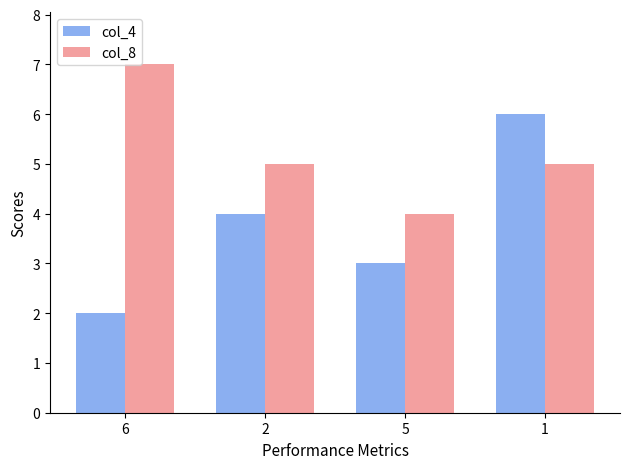

Where does the col_8 series first go above 5?

6